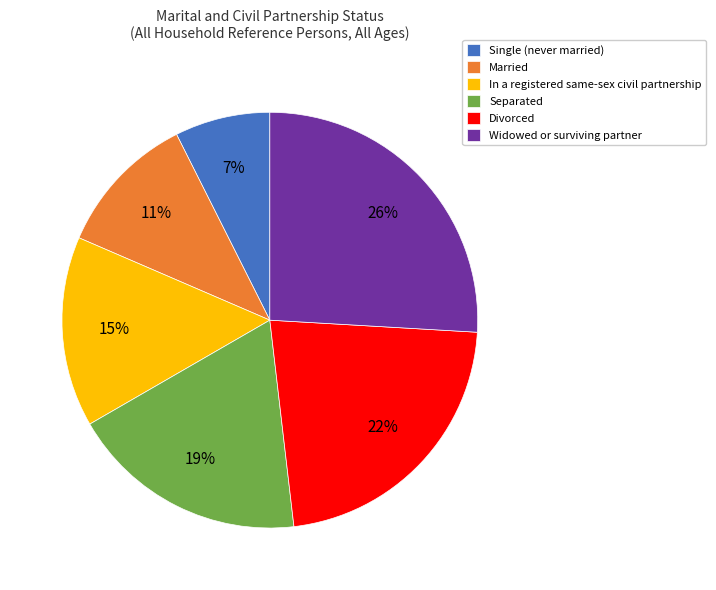

Does In a registered same-sex civil partnership represent more than half of the total?

No